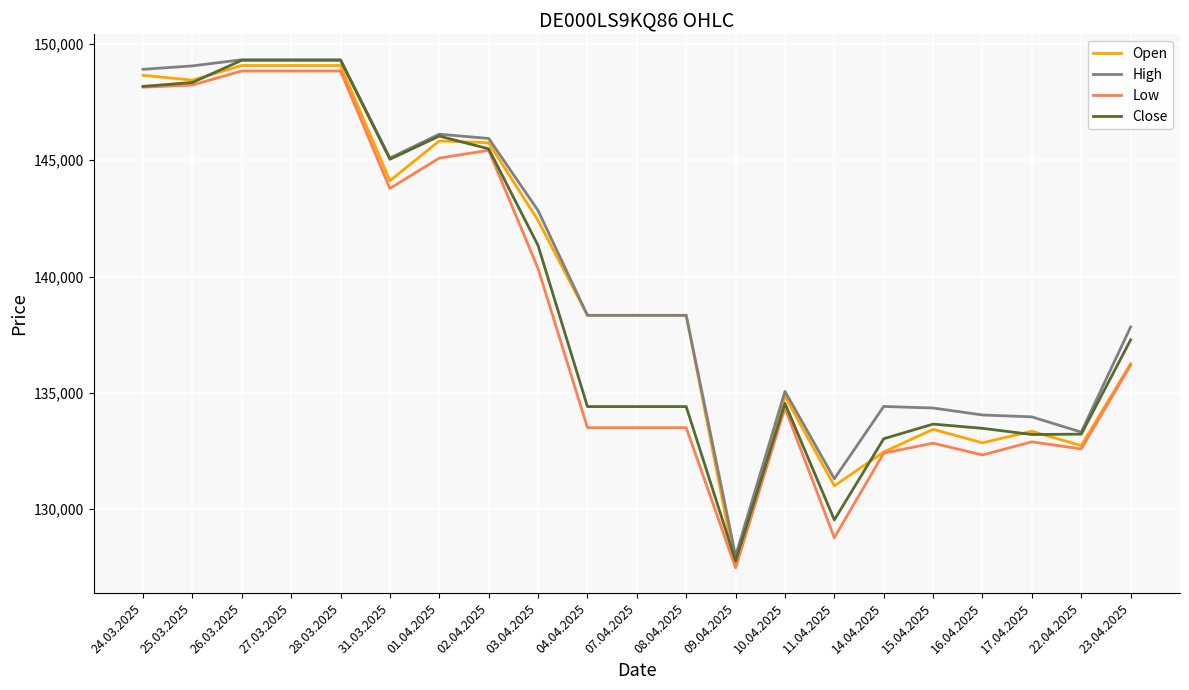

The Open series shows 217132 at 22.04.2025. True or false?

False